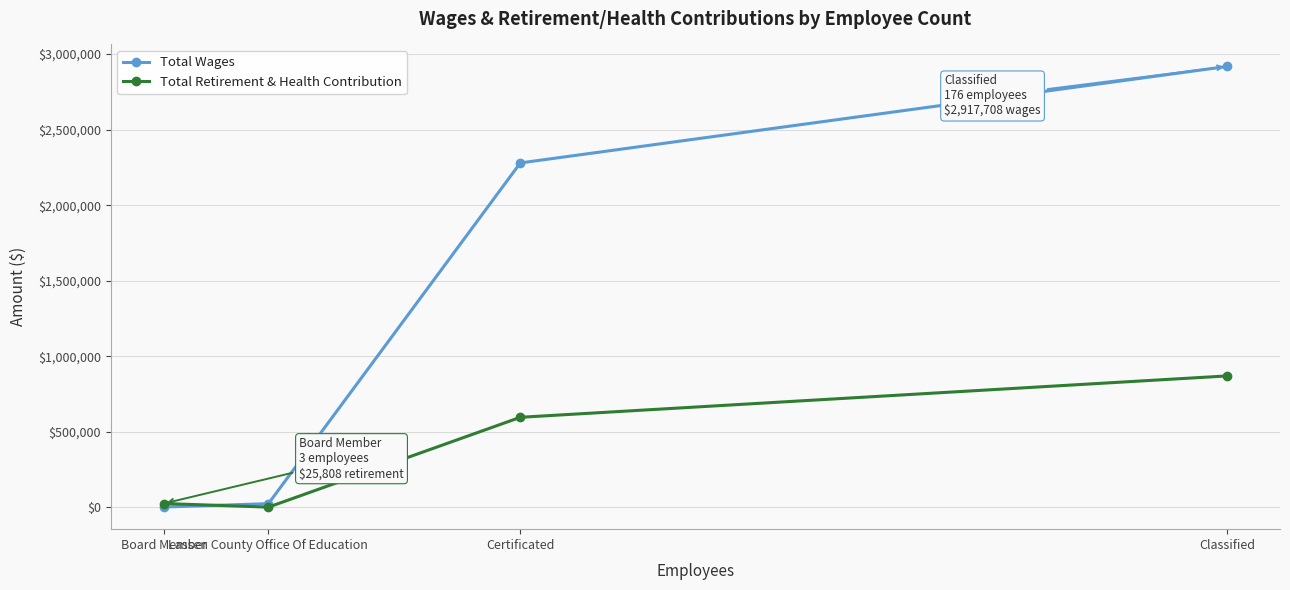

What is the difference between the maximum and minimum values in the Total Retirement & Health Contribution series?

868132